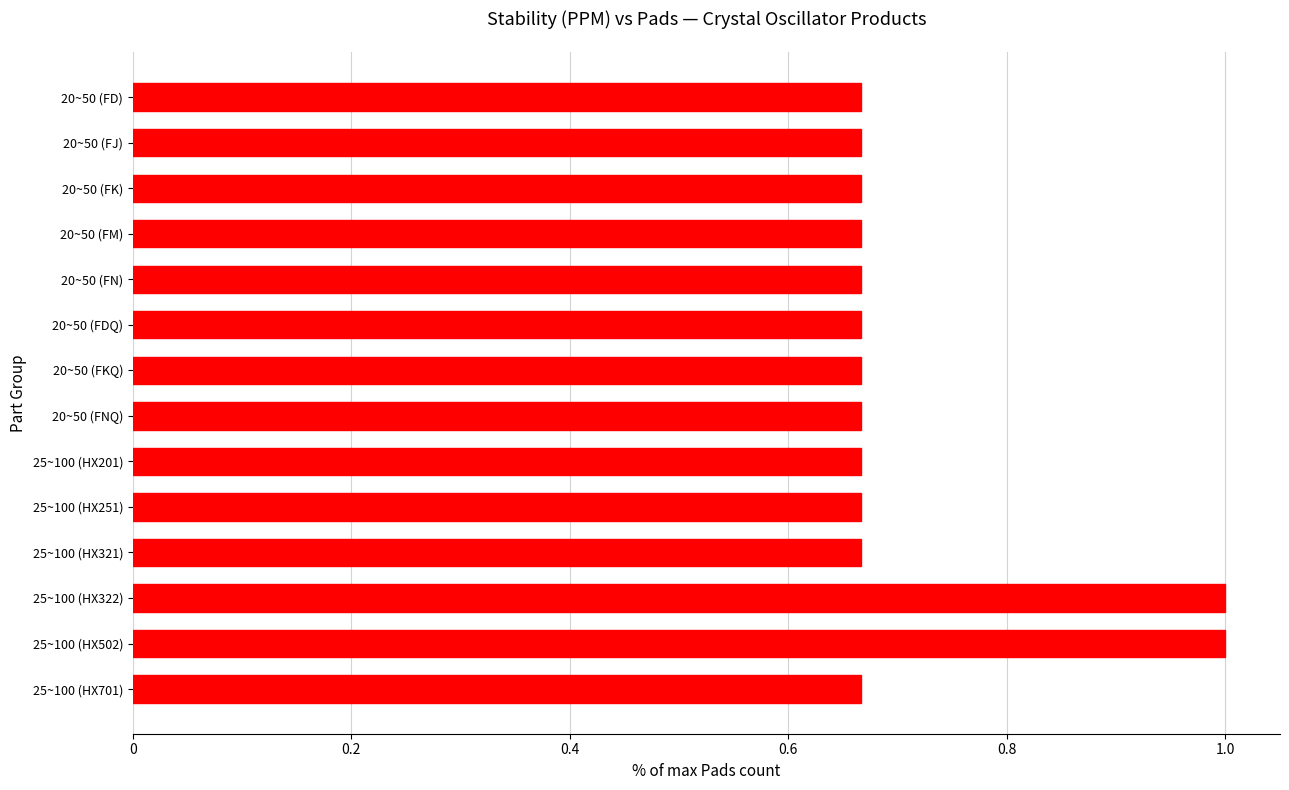

Is it true that the value at 25~100 (HX701) is 1.1?

False